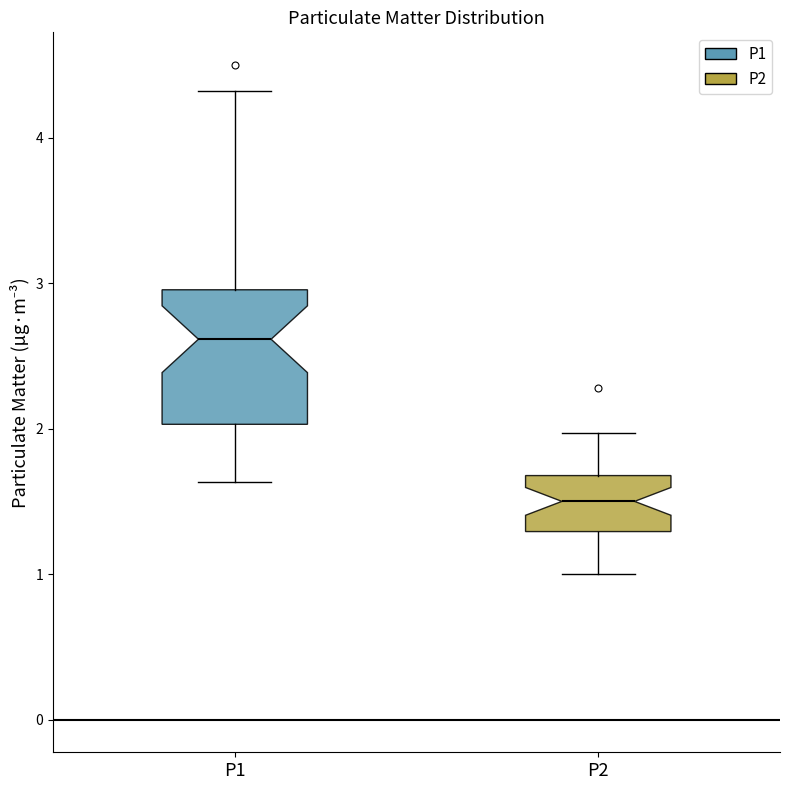

Where is the lower edge of the box for P1 on the y-axis? The values are not printed on the chart, so give them approximately, as read against the axis.

2.0